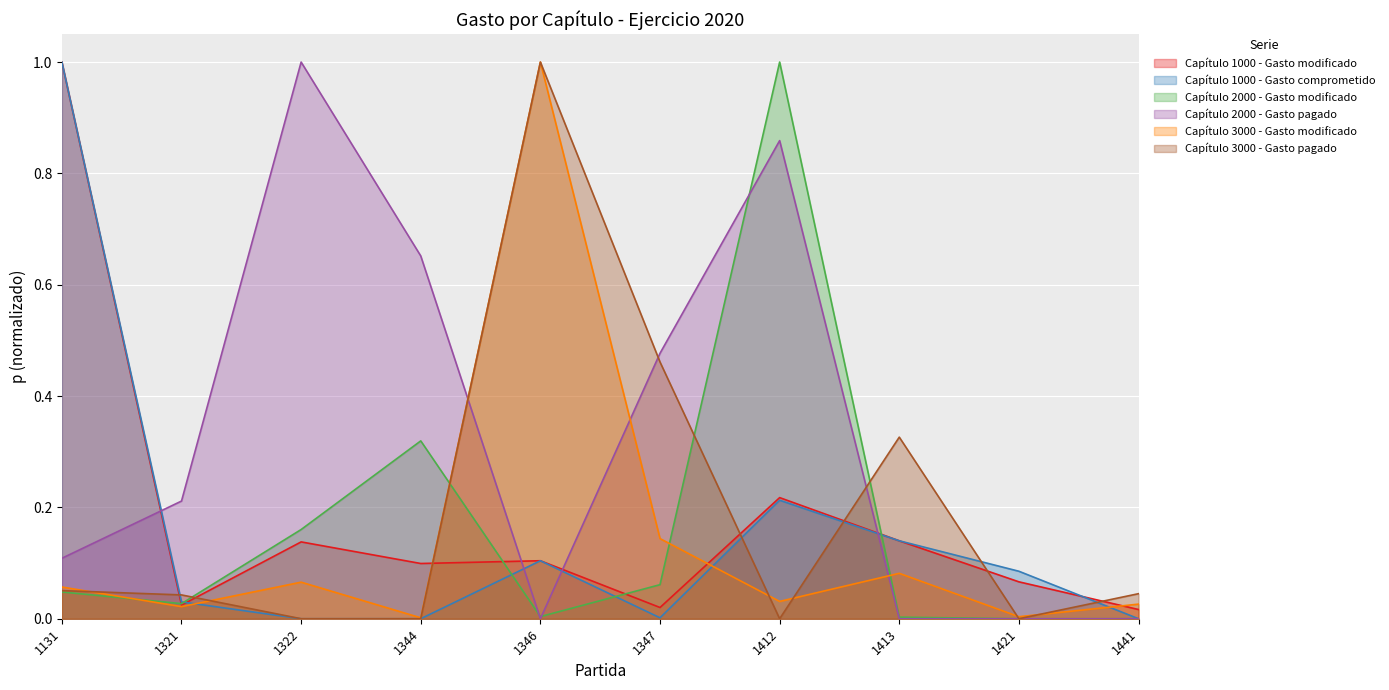

Reading right to left, what are all the values shown in this chart?

Capítulo 1000 - Gasto modificado: 1441=0.0	1421=0.1	1413=0.1	1412=0.2	1347=0.0	1346=0.1	1344=0.1	1322=0.1	1321=0.0	1131=1.0
Capítulo 1000 - Gasto comprometido: 1441=0.0	1421=0.1	1413=0.1	1412=0.2	1347=0.0	1346=0.1	1344=0.0	1322=0.0	1321=0.0	1131=1.0
Capítulo 2000 - Gasto modificado: 1441=0.0	1421=0.0	1413=0.0	1412=1.0	1347=0.1	1346=0.0	1344=0.3	1322=0.2	1321=0.0	1131=0.0
Capítulo 2000 - Gasto pagado: 1441=0.0	1421=0.0	1413=0.0	1412=0.9	1347=0.5	1346=0.0	1344=0.7	1322=1.0	1321=0.2	1131=0.1
Capítulo 3000 - Gasto modificado: 1441=0.0	1421=0.0	1413=0.1	1412=0.0	1347=0.1	1346=1.0	1344=0.0	1322=0.1	1321=0.0	1131=0.1
Capítulo 3000 - Gasto pagado: 1441=0.0	1421=0.0	1413=0.3	1412=0.0	1347=0.5	1346=1.0	1344=0.0	1322=0.0	1321=0.0	1131=0.1